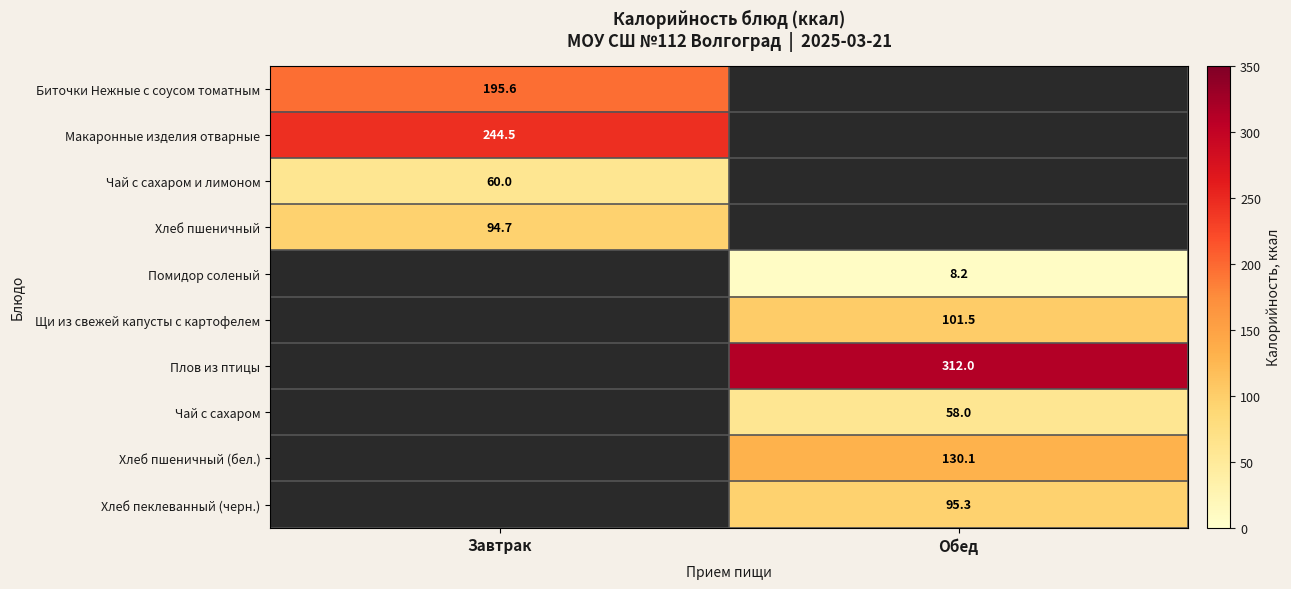

Is it true that Хлеб пшеничный (бел.) equals 130.1 at Обед?

True